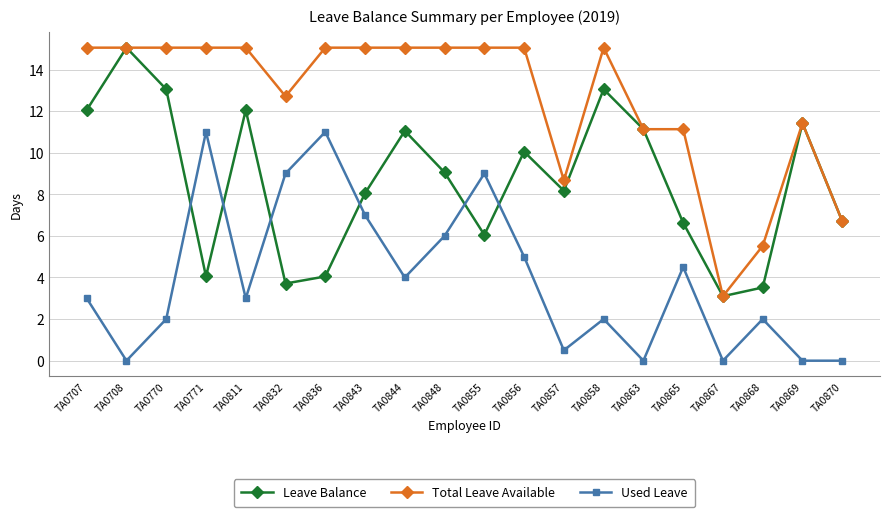

True or false: Used Leave has more than 1 points higher than both neighbors.

True